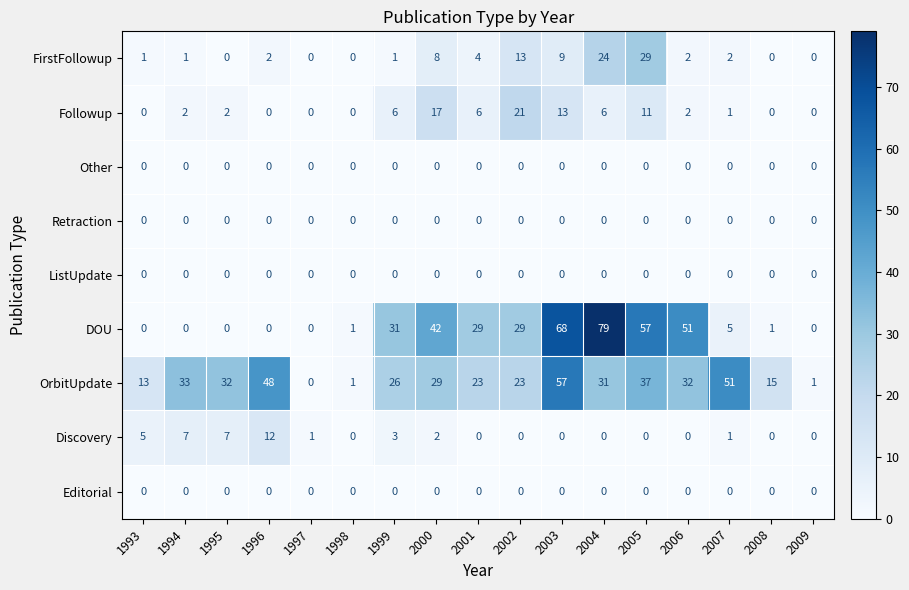

What is the sum of all OrbitUpdate values?

452